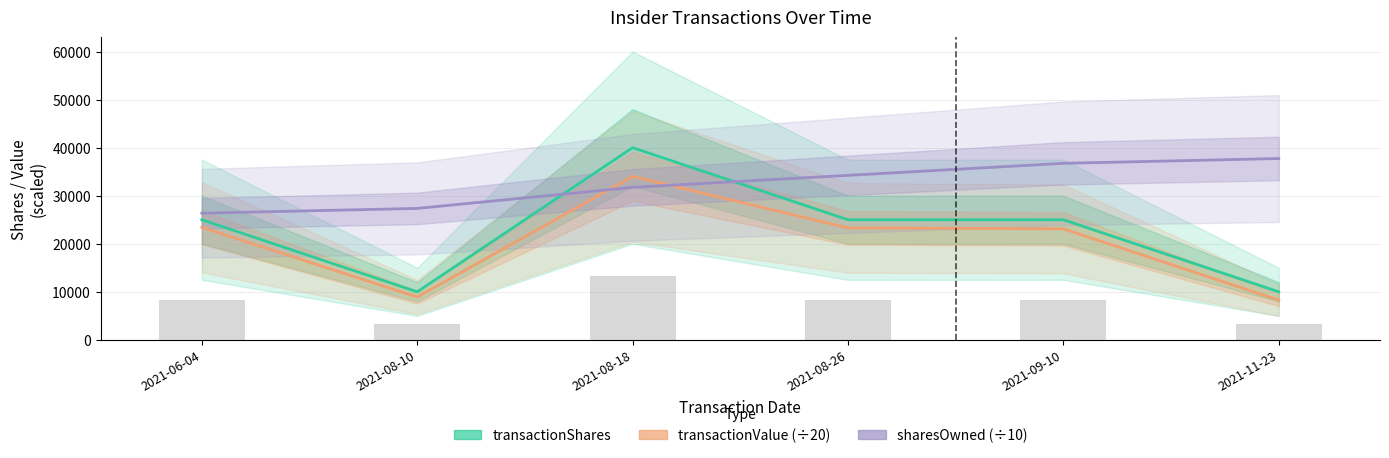

What position from the left is 2021-08-18?

3